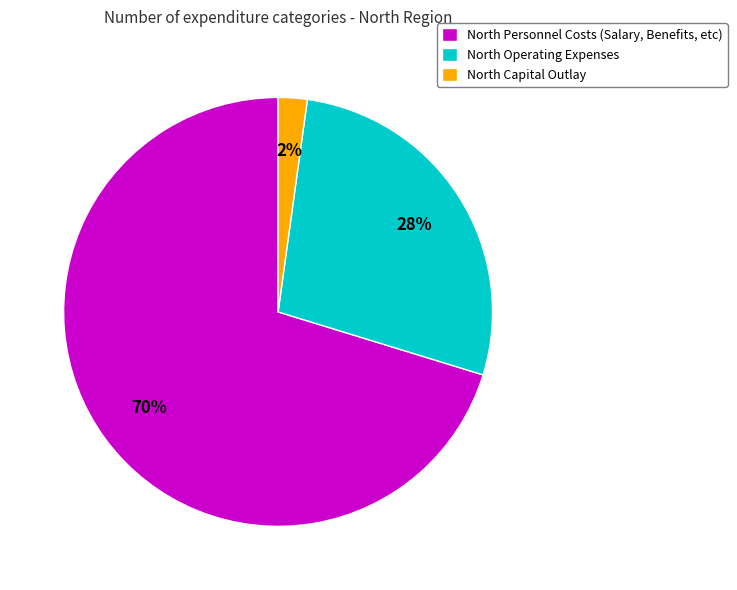

To the nearest percent, what is the difference between the largest and smallest slice percentages?

68%